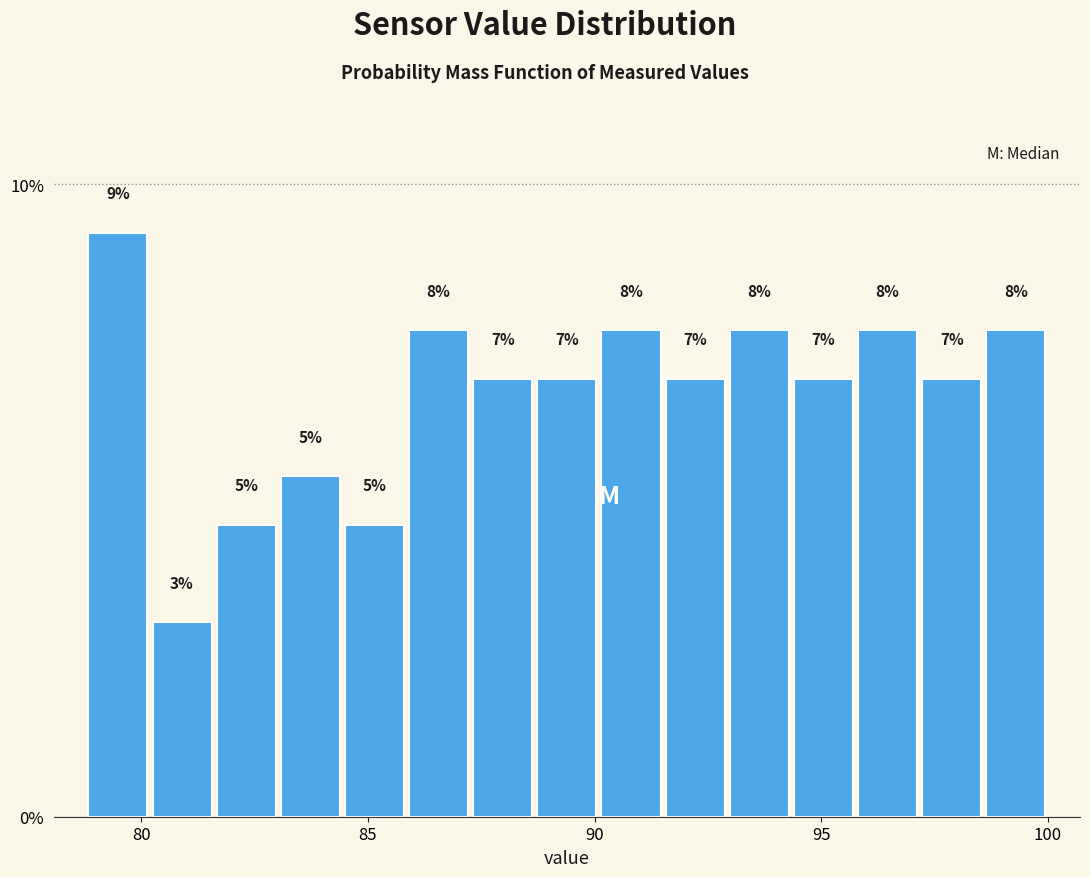

Around what value on the x-axis is the tallest bar? Give the approximate position of its centre, as read against the axis.

79.5